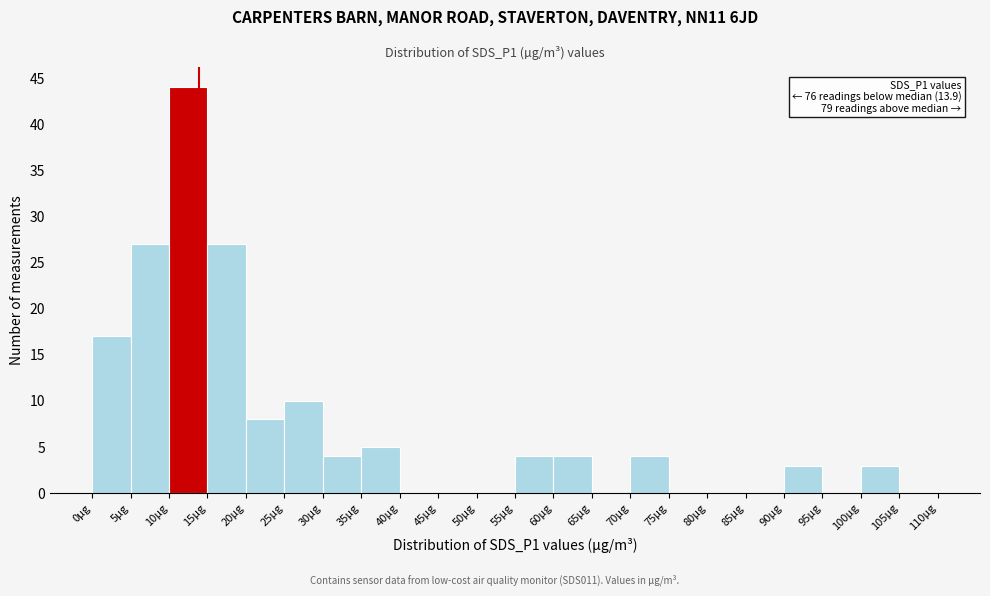

Which range on the x-axis has the tallest bar?

10 to 15